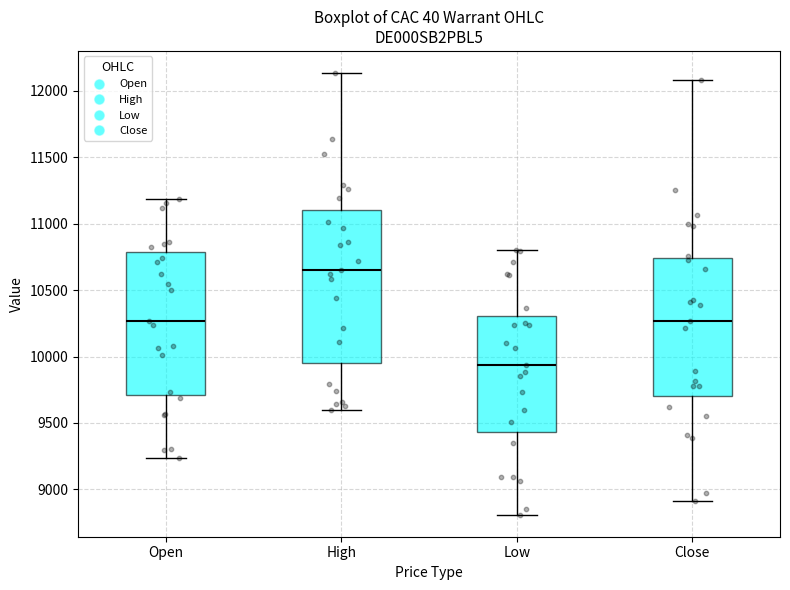

Comparing the boxes themselves (not the whiskers), which one is the tallest?

High